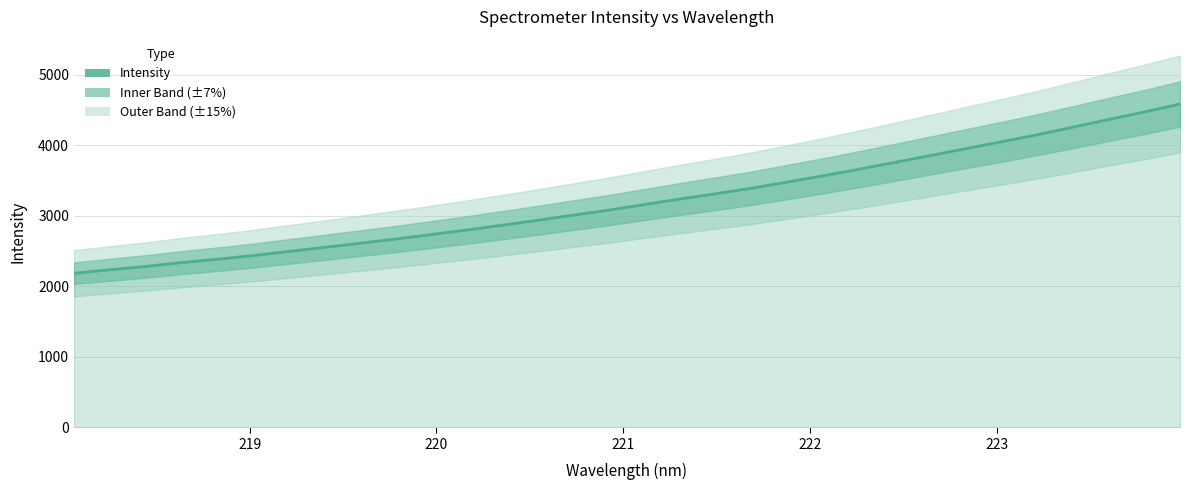

Reading right to left, extract all data points from this chart.

4584.9	4471.6	4365.7	4256.3	4149.2	4049.2	3952.5	3854.2	3756.9	3660.4	3567.3	3479.3	3391.7	3313.6	3238.8	3160.7	3080.9	3009.1	2936.1	2866.2	2797.6	2733.3	2669.1	2609.6	2550.4	2492.8	2434.1	2382.0	2334.9	2280.2	2233.7	2184.1